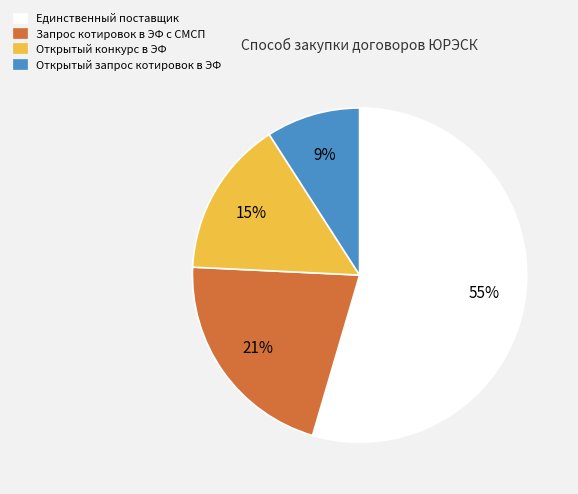

Count the number of slices in the pie.

4